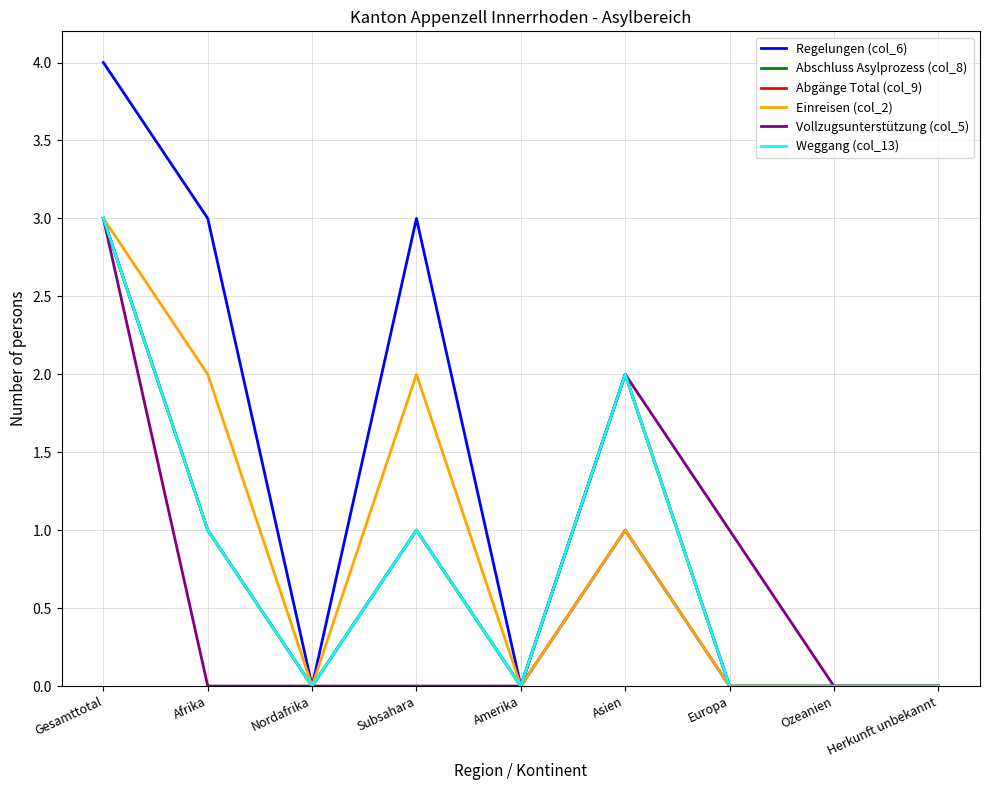

Is this an area chart (filled region under the line)?

No